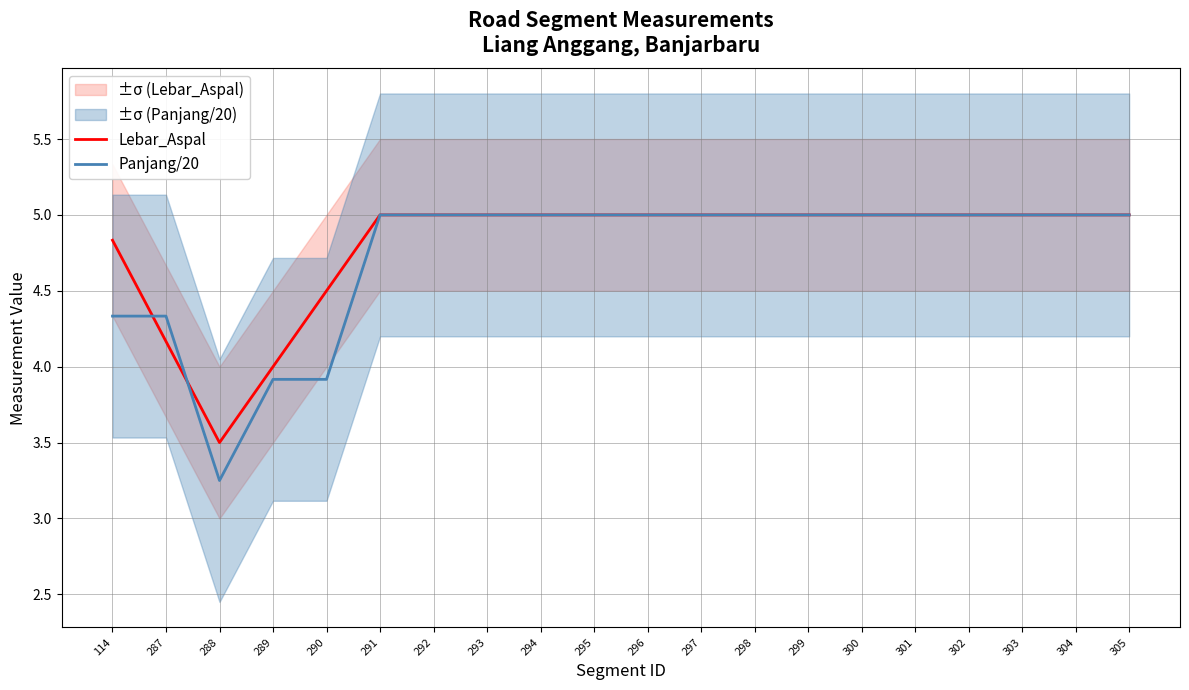

Which series has the largest total across all categories?

Lebar_Aspal